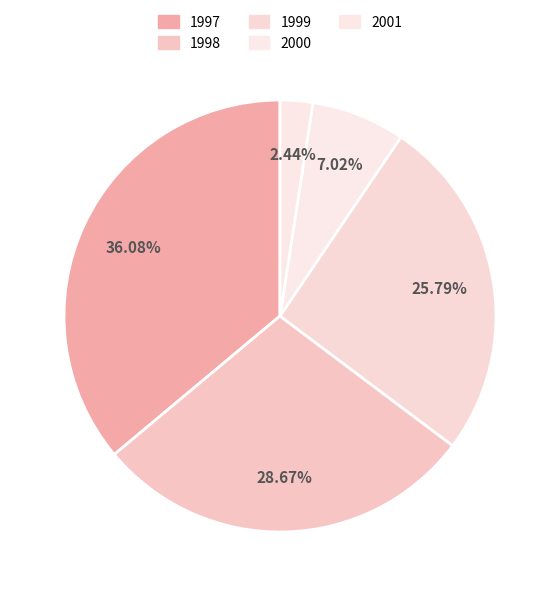

To the nearest percent, what is the difference between the largest and smallest slice percentages?

34%